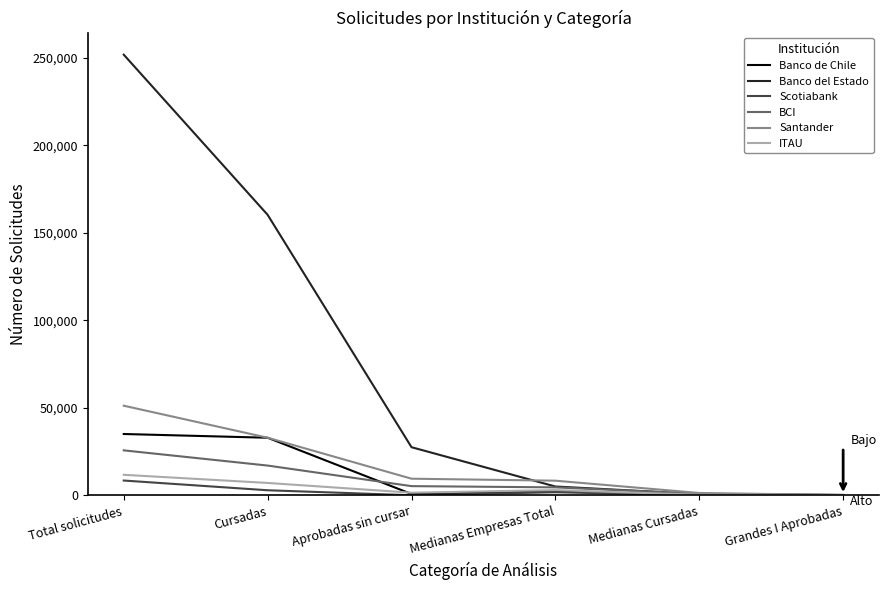

Which series has the largest total across all categories?

Banco del Estado